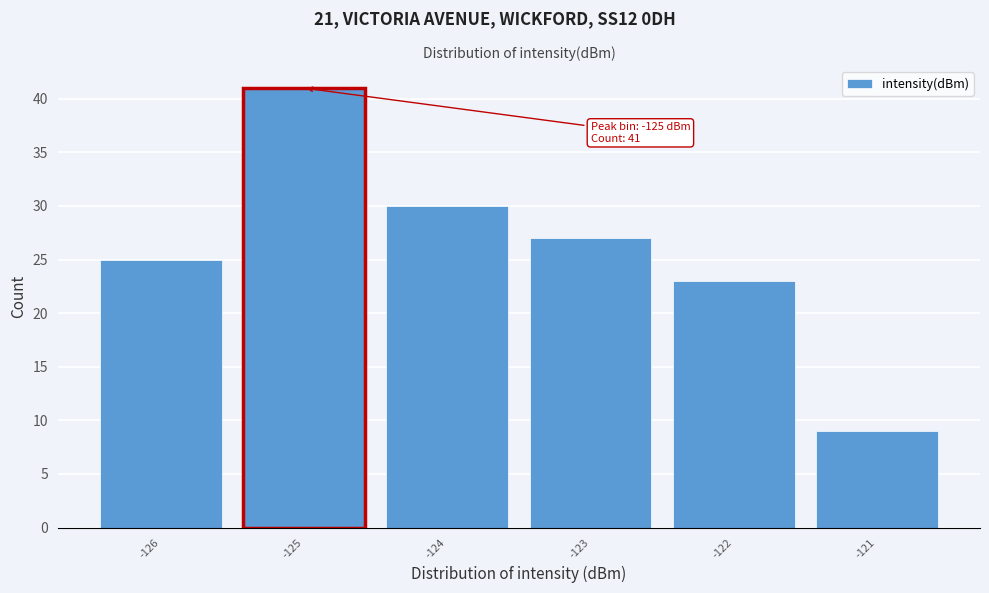

Reading right to left, list all the values displayed in this chart.

-121=9	-122=23	-123=27	-124=30	-125=41	-126=25